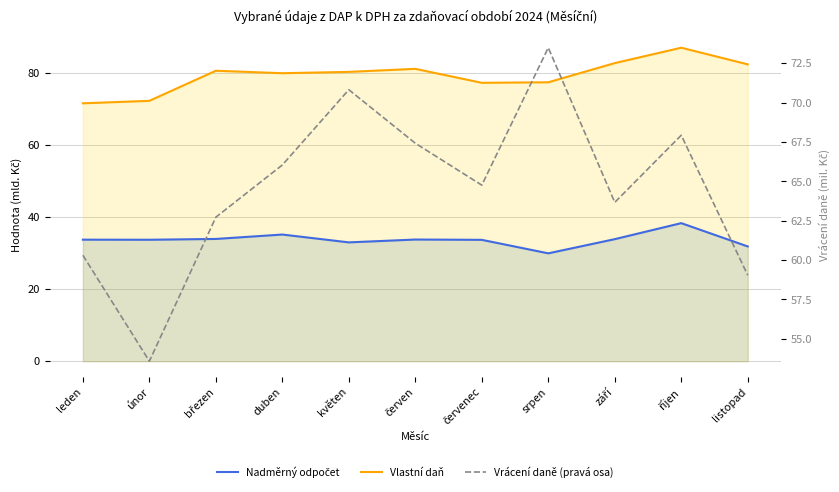

How many lines are shown in the chart?

3